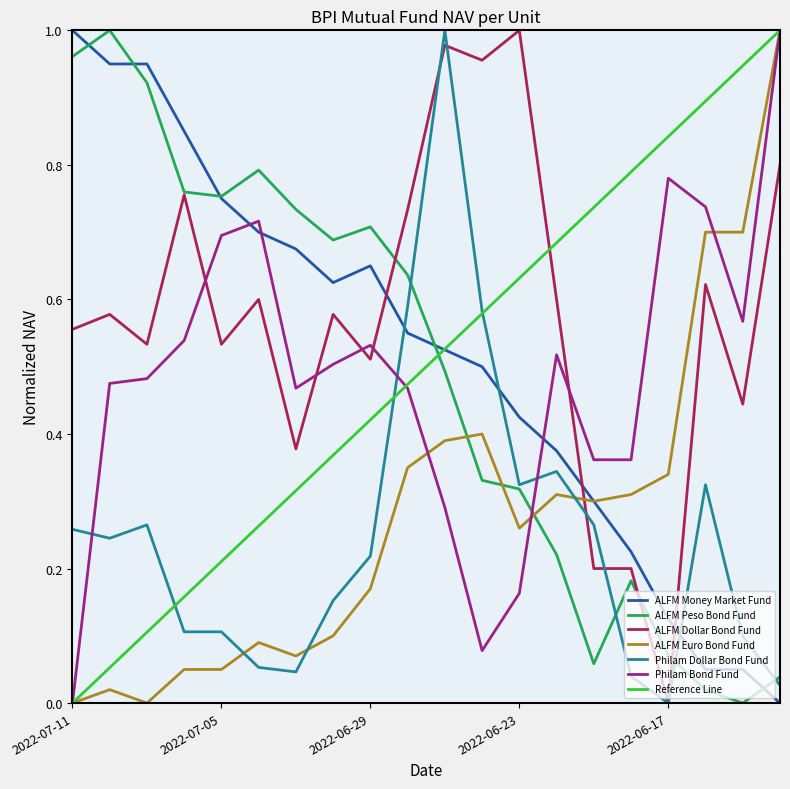

The value of ALFM Money Market Fund at 2022-07-08 is 0.9. True or false?

True